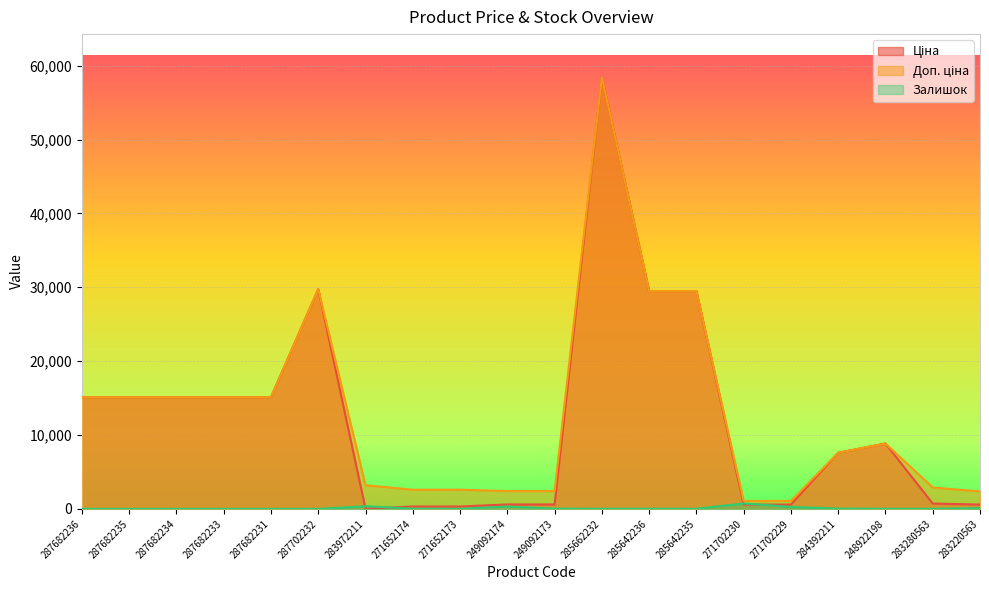

Reading left to right, what are all the values shown in this chart?

Ціна: 287682236=15120.0	287682235=15120.0	287682234=15120.0	287682233=15120.0	287682231=15120.0	287702232=29747.2	283972211=32.0	271652174=324.8	271652173=324.8	249092174=603.7	249092173=603.7	285662232=58426.5	285642236=29491.5	285642235=29491.5	271702230=589.9	271702229=589.9	284392211=7596.5	248922198=8856.7	283280563=724.5	283220563=591.6
Доп. ціна: 287682236=15120.0	287682235=15120.0	287682234=15120.0	287682233=15120.0	287682231=15120.0	287702232=29747.2	283972211=3205.0	271652174=2598.3	271652173=2598.3	249092174=2414.8	249092173=2414.8	285662232=58426.5	285642236=29491.5	285642235=29491.5	271702230=1081.7	271702229=1081.7	284392211=7596.5	248922198=8856.7	283280563=2897.8	283220563=2366.5
Залишок: 287682236=0.0	287682235=0.0	287682234=0.0	287682233=0.0	287682231=0.0	287702232=0.0	283972211=360.0	271652174=34.0	271652173=15.0	249092174=328.0	249092173=38.0	285662232=14.0	285642236=14.0	285642235=13.0	271702230=736.0	271702229=273.0	284392211=44.0	248922198=11.0	283280563=11.0	283220563=106.0